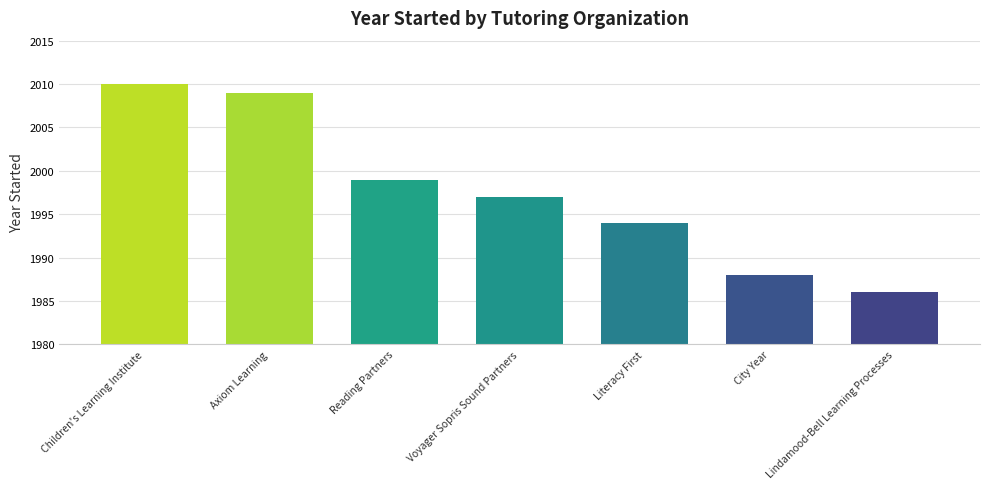

What is the average value?

1998